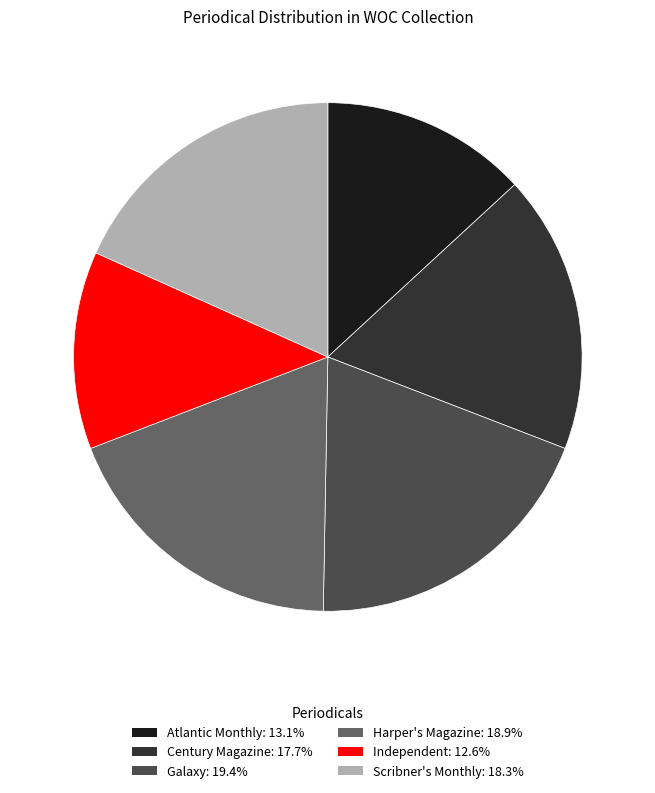

Do Harper's Magazine and Scribner's Monthly together represent more than half of the pie?

No